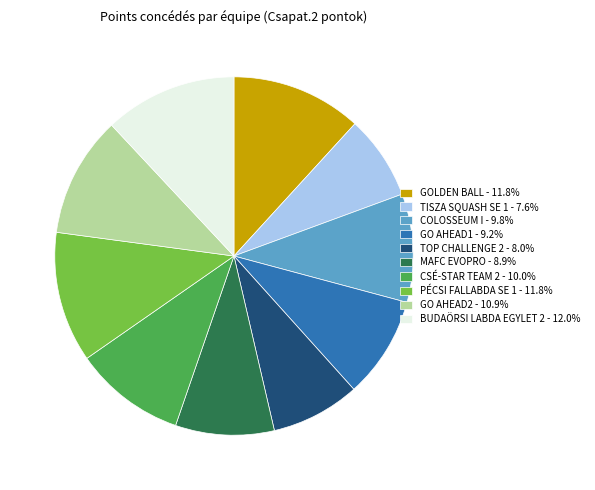

Does any single category account for the majority?

No